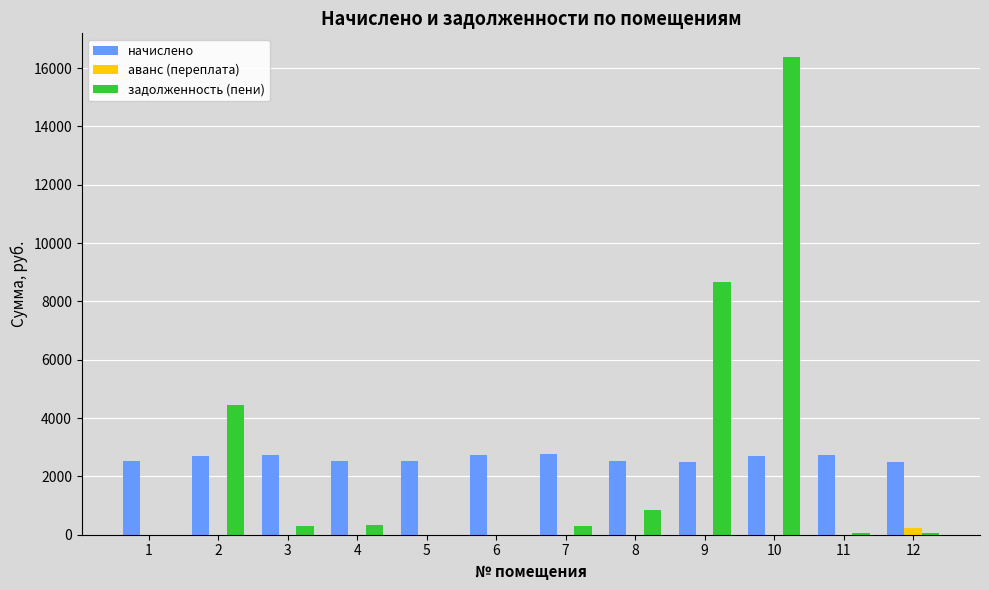

The value of начислено at 4 is 2516.6. True or false?

True